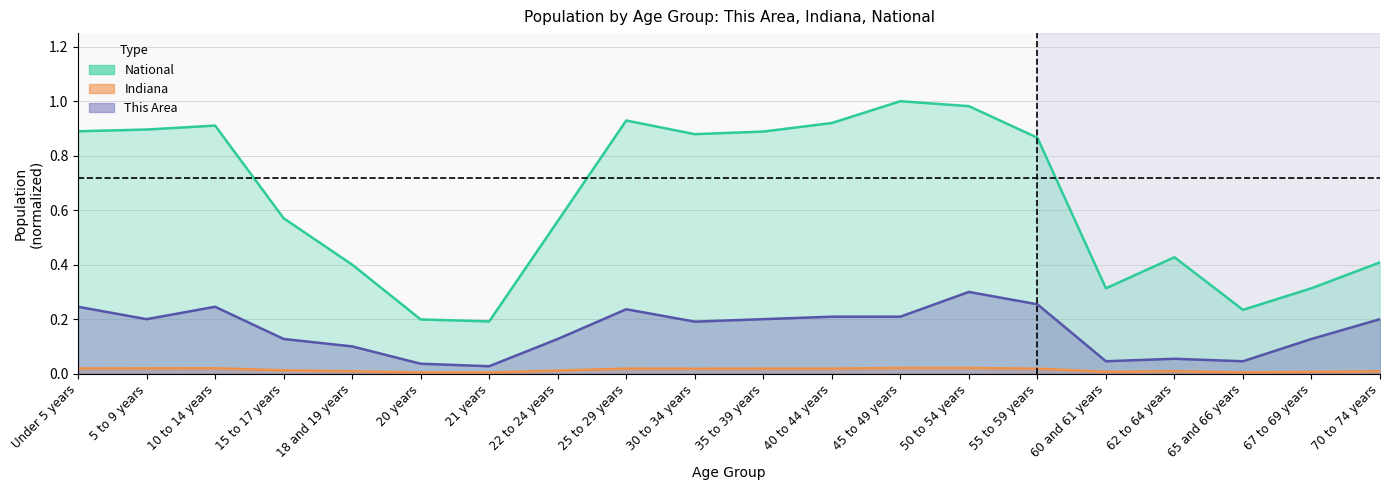

Which series has the largest range (max minus min)?

National